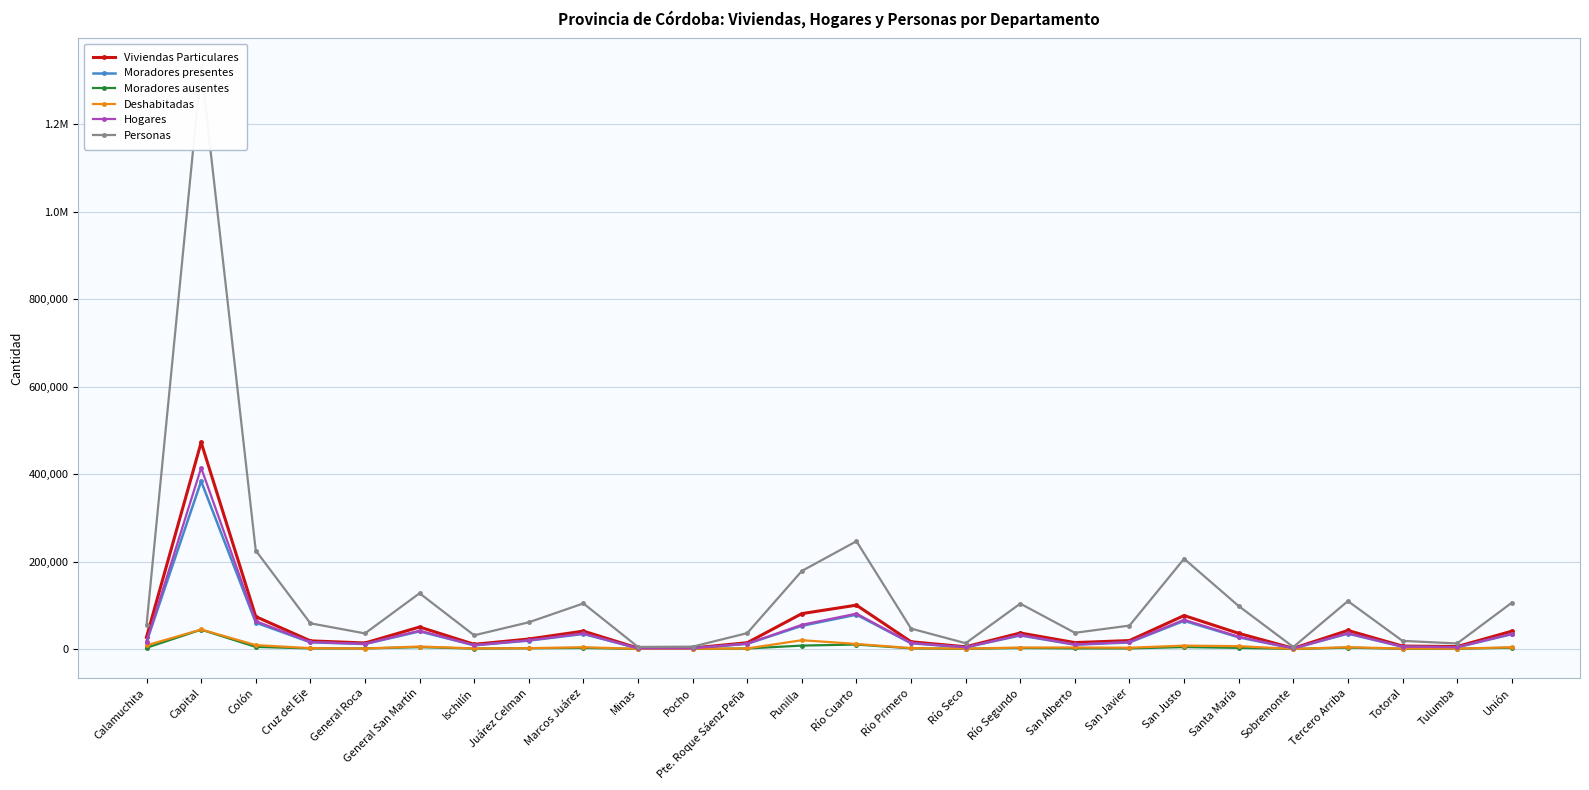

At how many categories does at least one series exceed 721579?

1